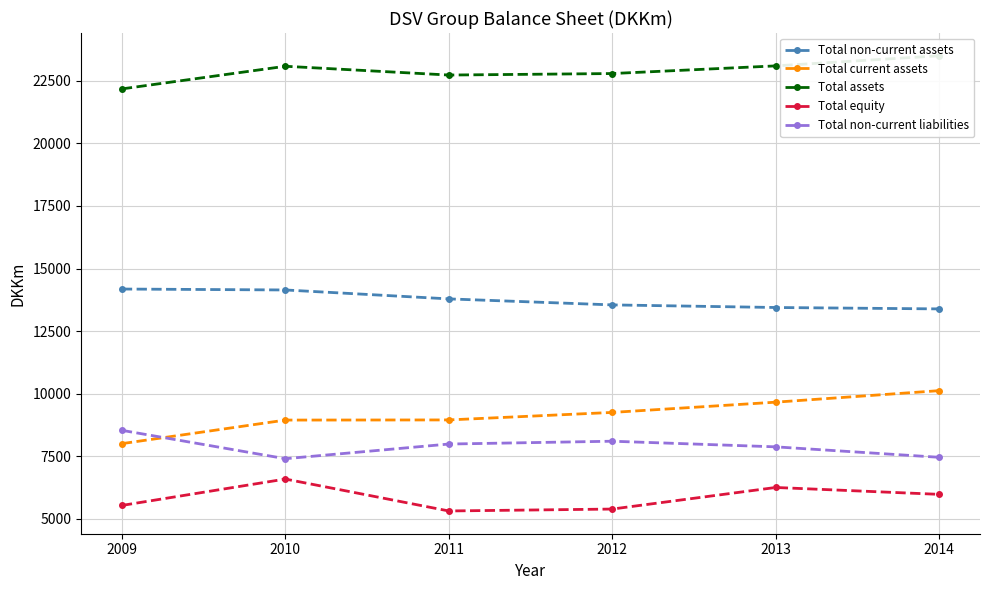

True or false: Total equity and Total non-current assets cross at least once.

False